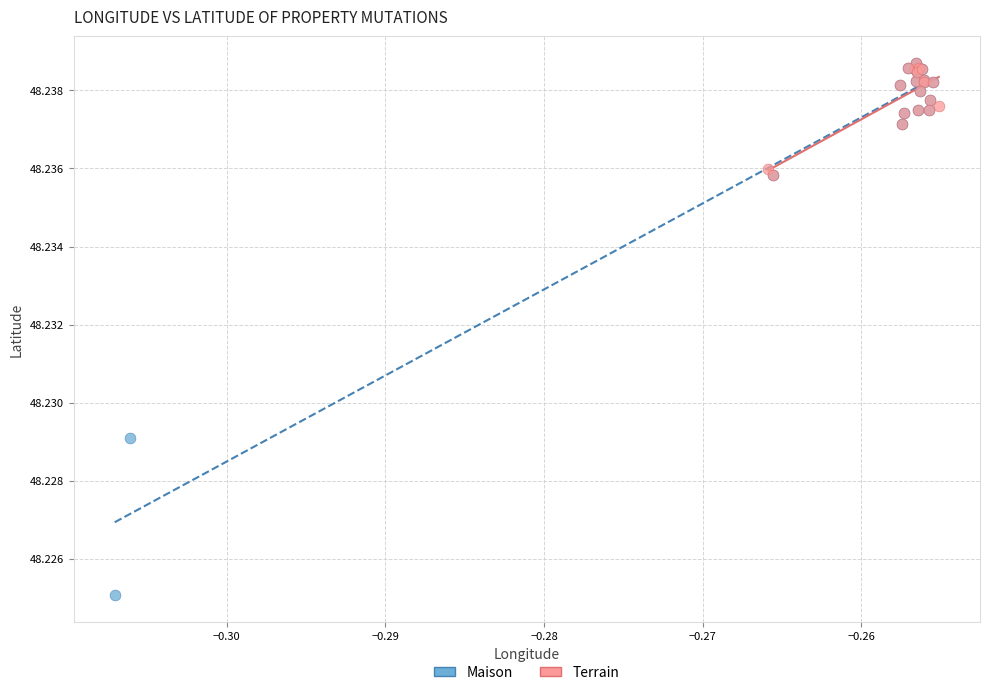

Which series has the largest Y range (max minus min)?

Maison